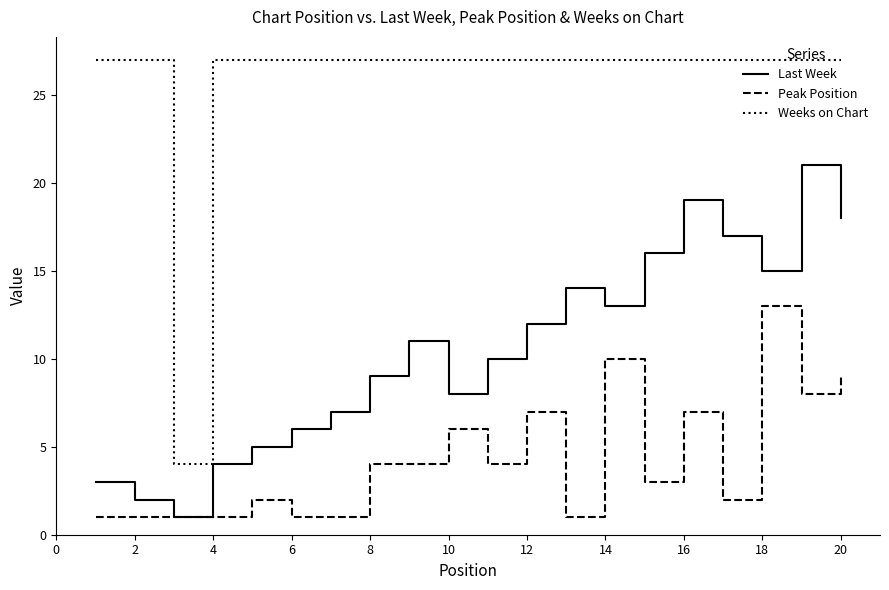

How many series are shown in this chart?

3